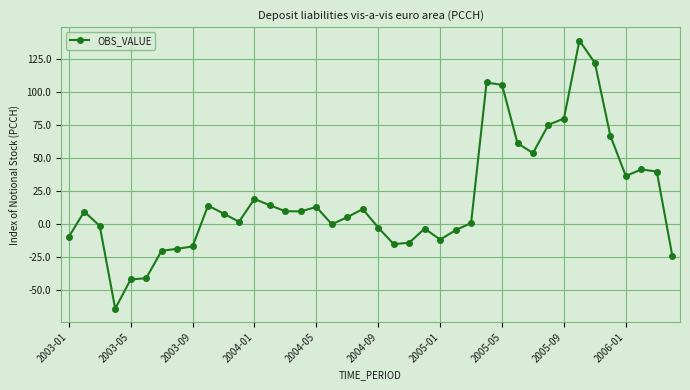

True or false: there are more than 2 points higher than both neighbors.

True